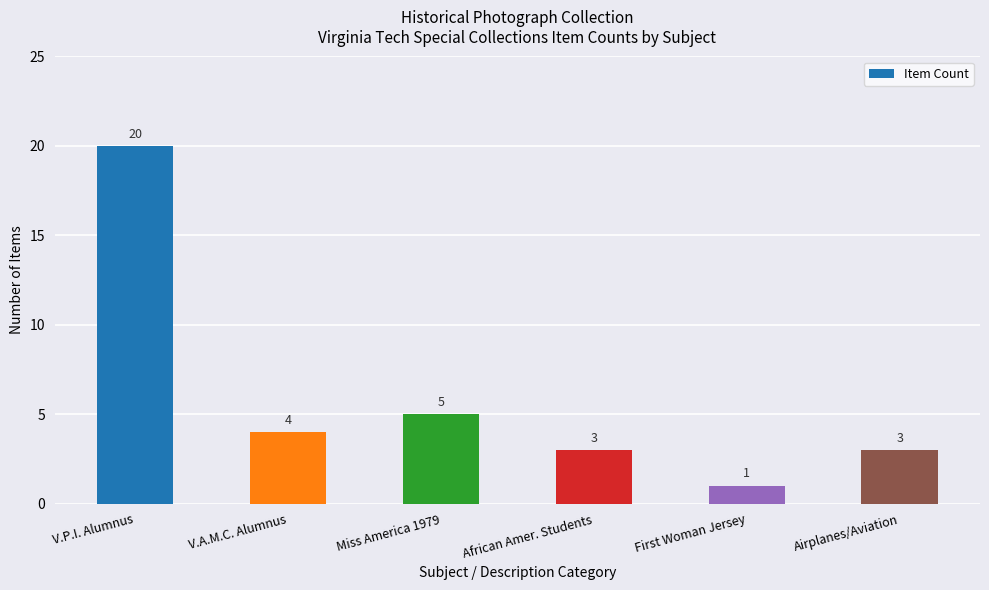

The value at Airplanes/Aviation is 4. True or false?

False